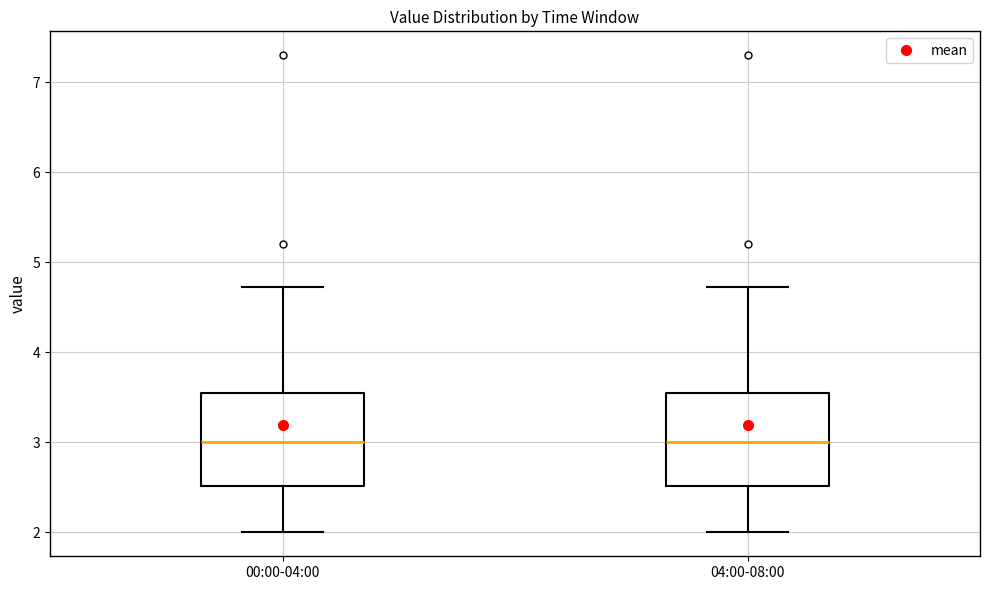

Reading left to right, transcribe this box plot: for each box, give where its median line is, the range the box spans, and where its two whiskers end, as read against the y-axis. The values are not printed on the chart, so give them approximately, as read against the axis.

00:00-04:00: median 3.0, box 2.5 to 3.5, whiskers 2.0 to 4.7
04:00-08:00: median 3.0, box 2.5 to 3.5, whiskers 2.0 to 4.7